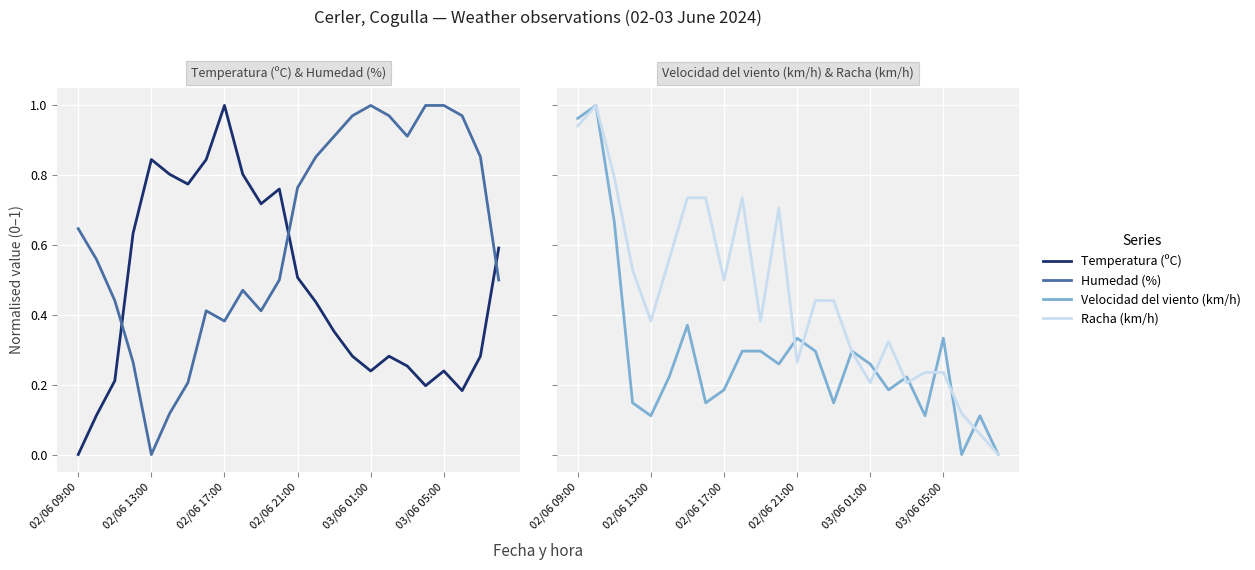

How many times do Velocidad del viento (km/h) and Humedad (%) cross each other?

3